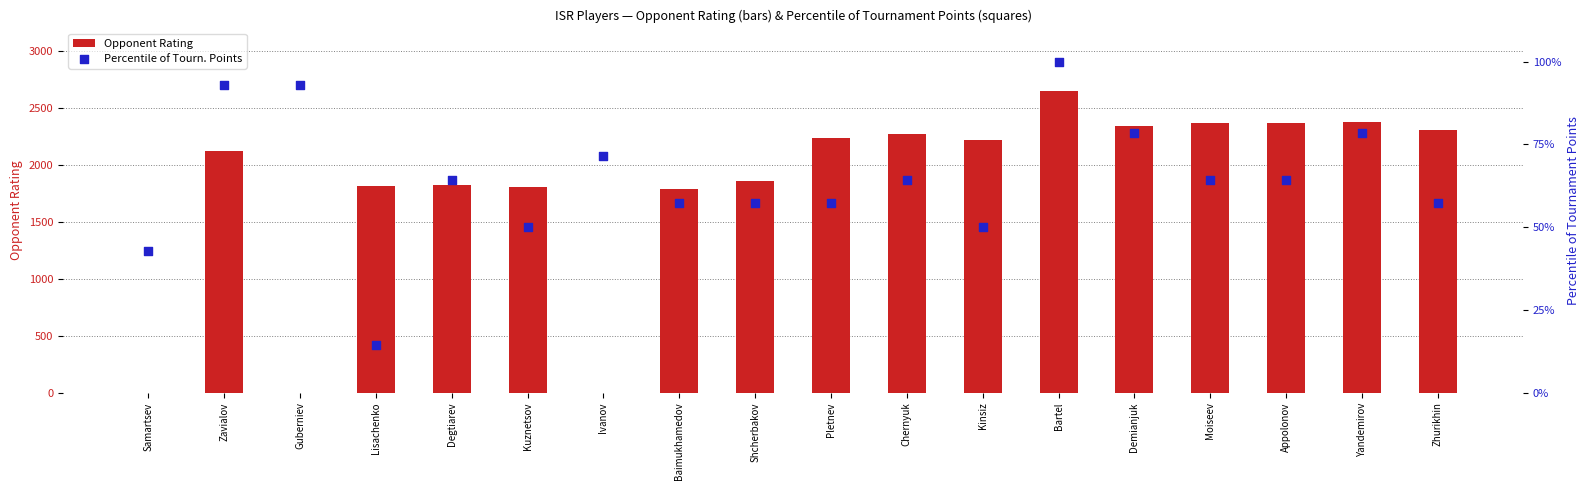

Which series reaches the maximum Y coordinate?

Opponent Rating